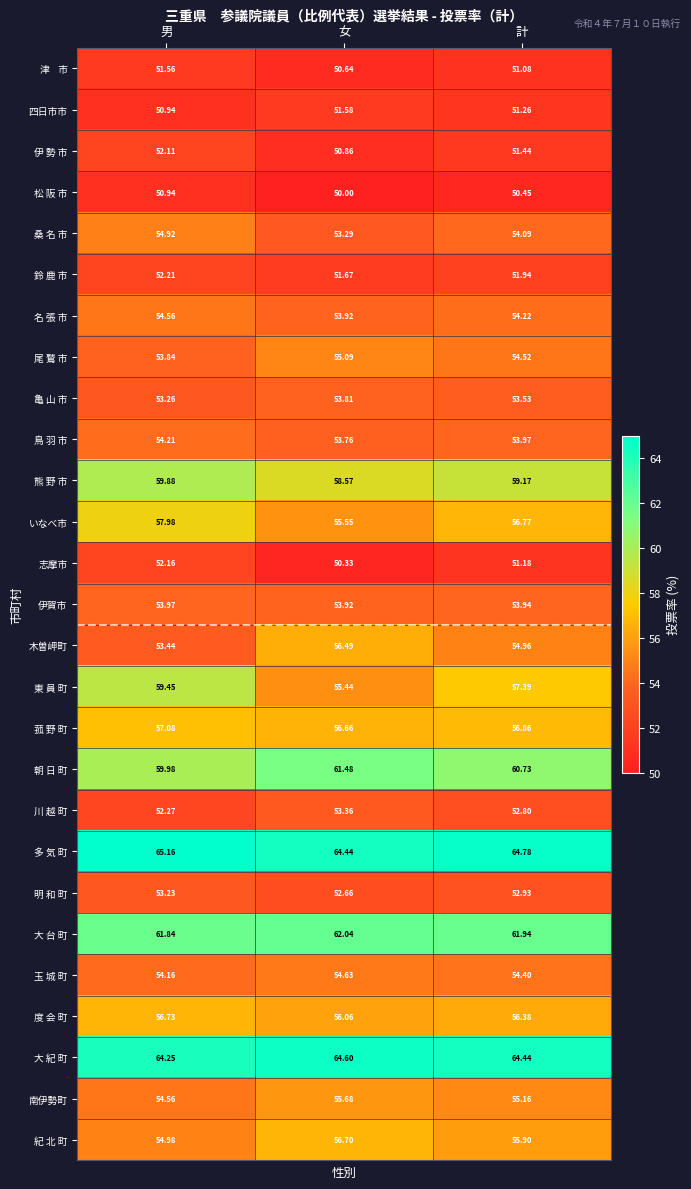

At which label is 川 越 町 closest to 52?

男